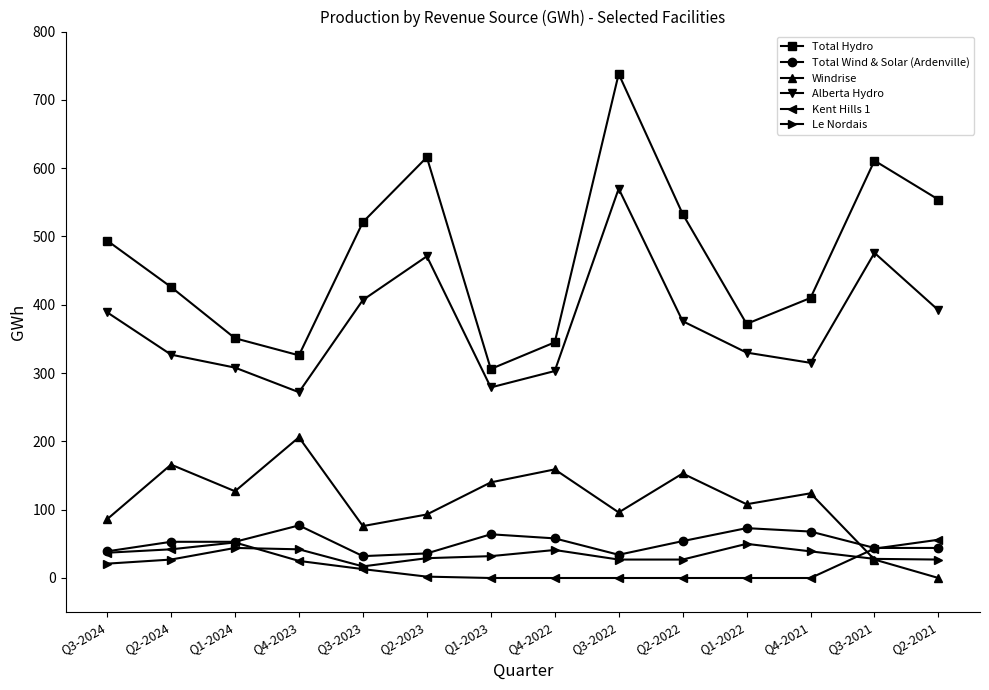

The value of Total Wind & Solar (Ardenville) at Q1-2023 is 64. True or false?

True